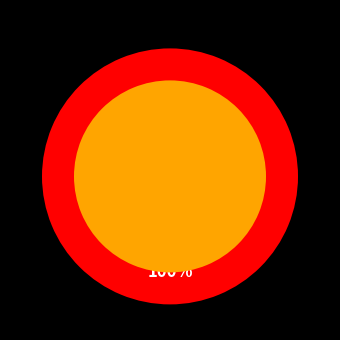

Count the number of slices in the pie.

2